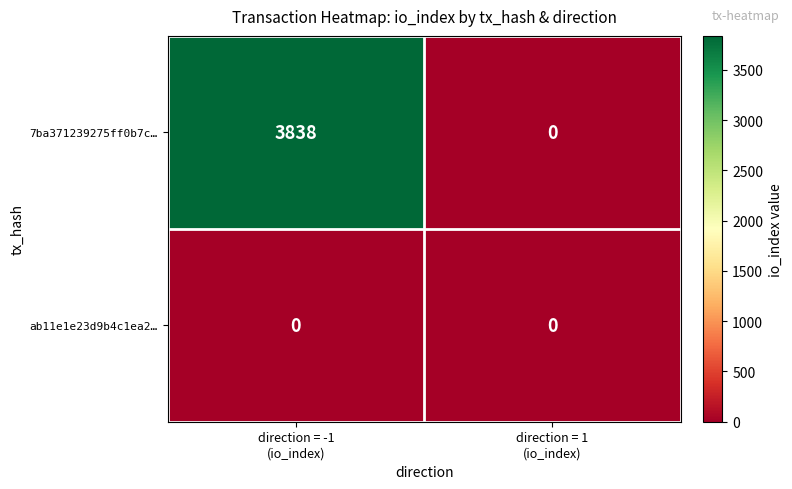

Reading right to left, list all the values displayed in this chart.

7ba371239275ff0b7c…: 0	3838
ab11e1e23d9b4c1ea2…: 0	0